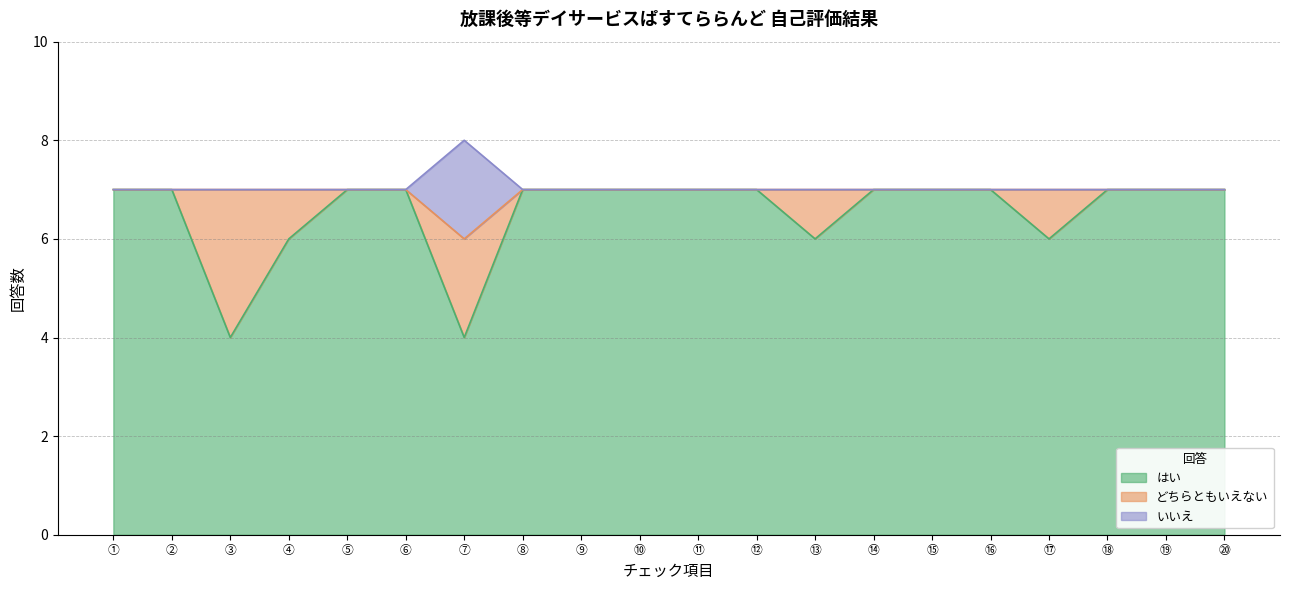

How many values in the はい series are below 7?

5